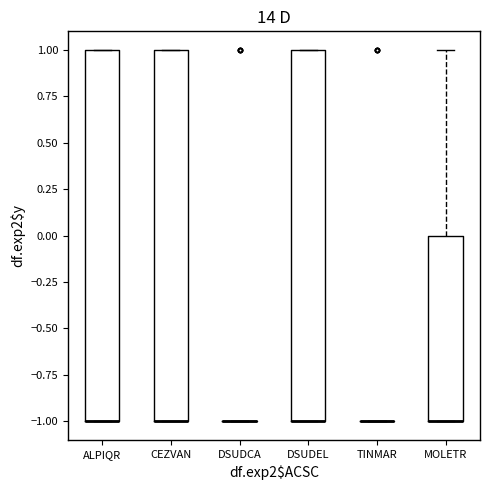

Where is the lower edge of the box for ALPIQR on the y-axis? The values are not printed on the chart, so give them approximately, as read against the axis.

-1